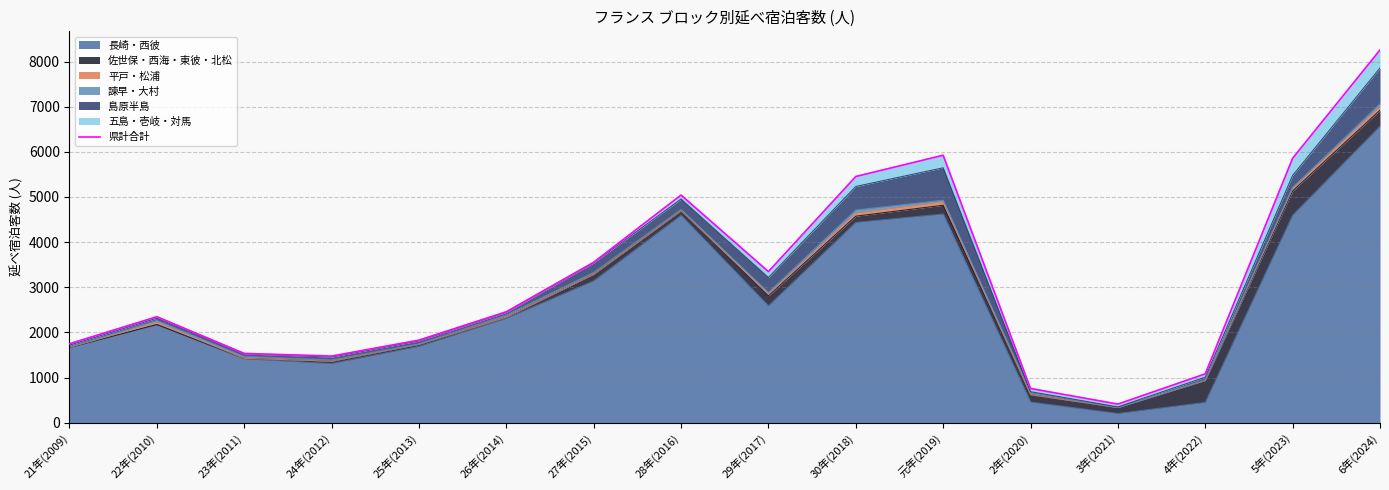

Is it true that 長崎・西彼 equals 4192 at 27年(2015)?

False